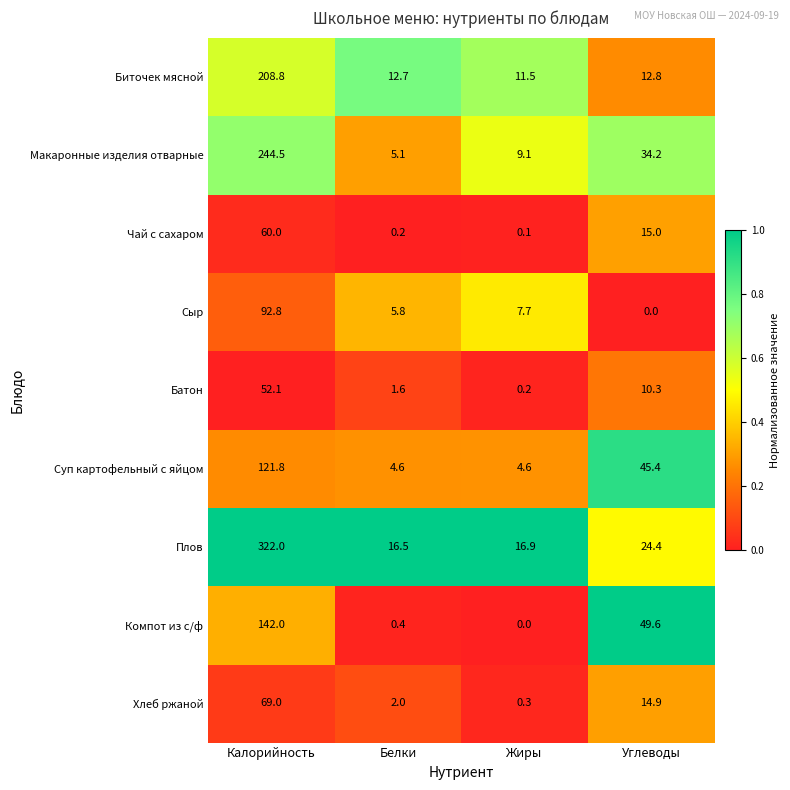

Where does the Суп картофельный с яйцом series first go above 45?

Калорийность